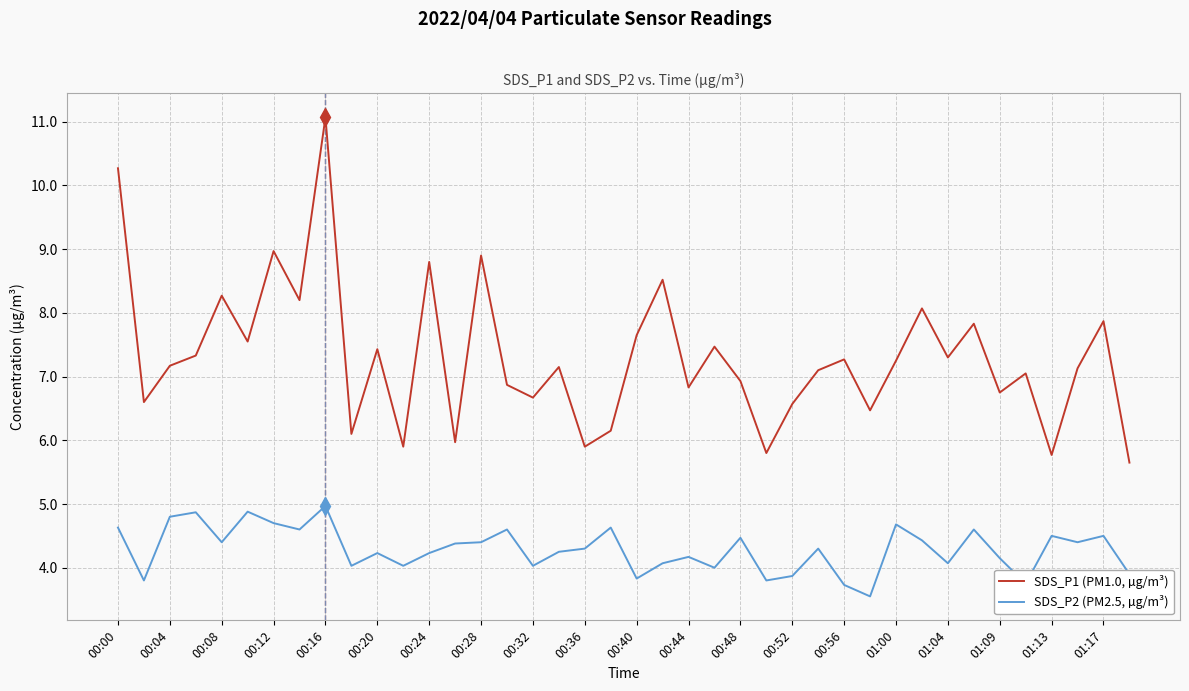

Which series has the largest range (max minus min)?

SDS_P1 (PM1.0, µg/m³)